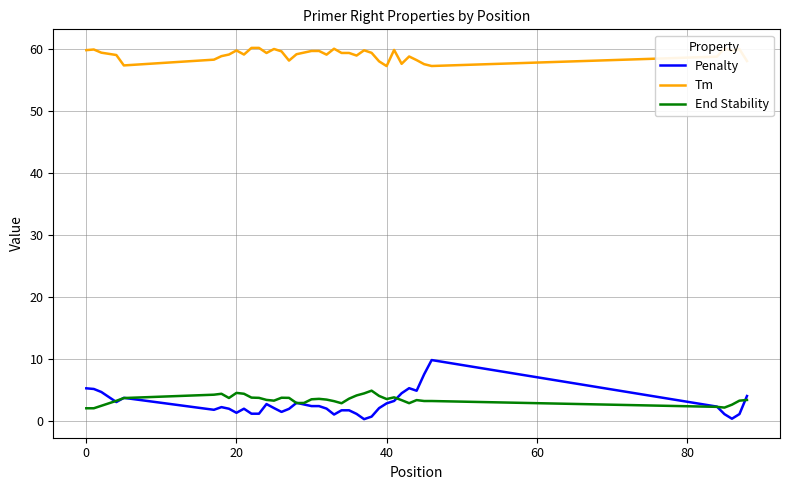

Which series has the widest spread of values?

Penalty